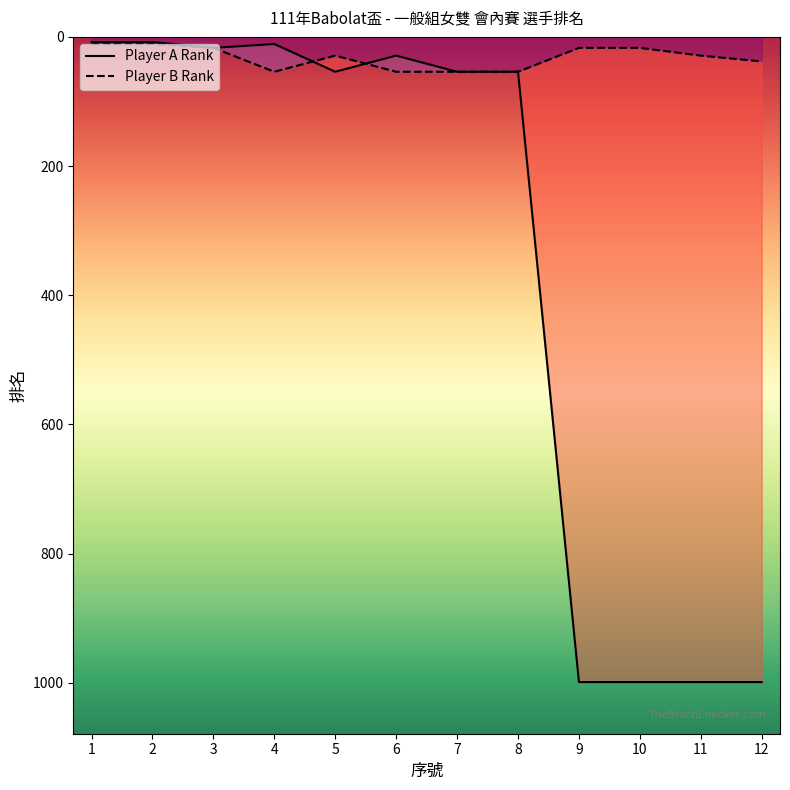

What value does the Player B Rank series have at 9?

17